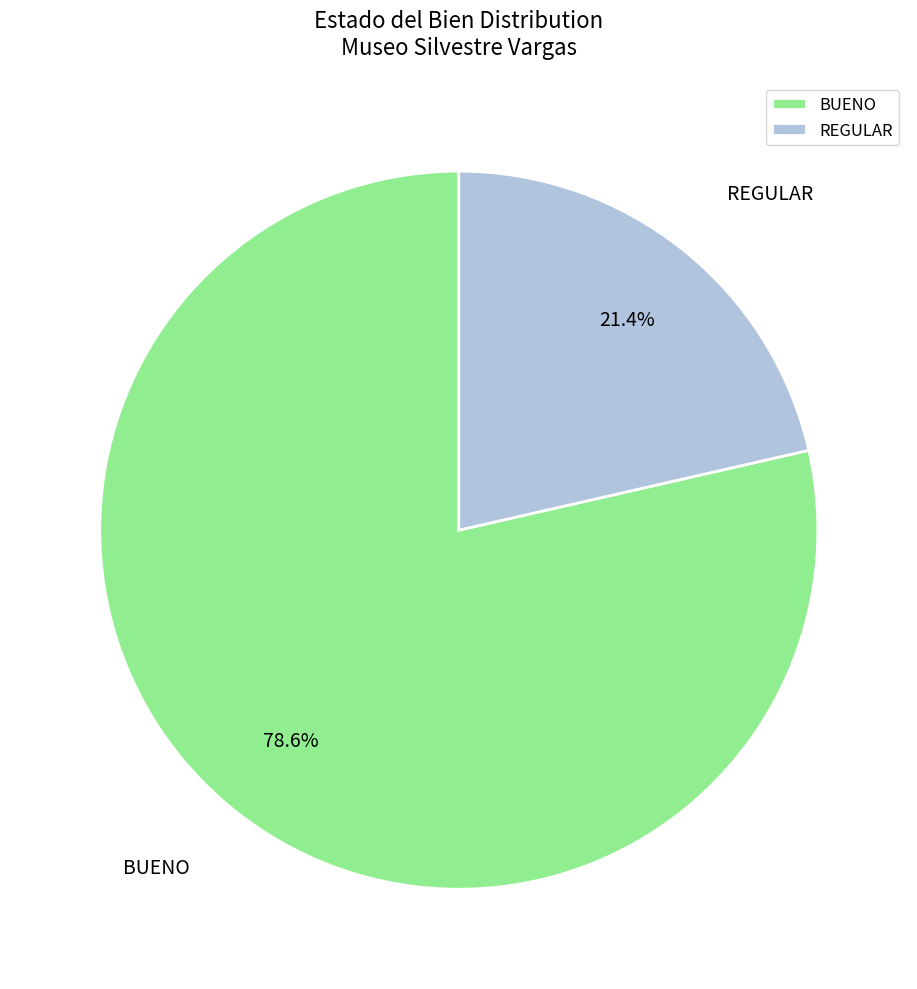

To the nearest percent, what is the average slice percentage?

50%